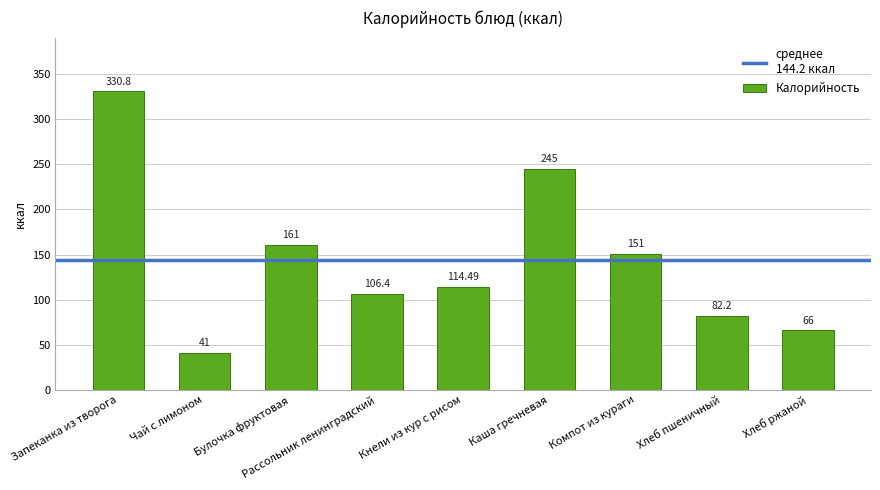

What is the change in value from Запеканка из творога to Каша гречневая?

-85.8